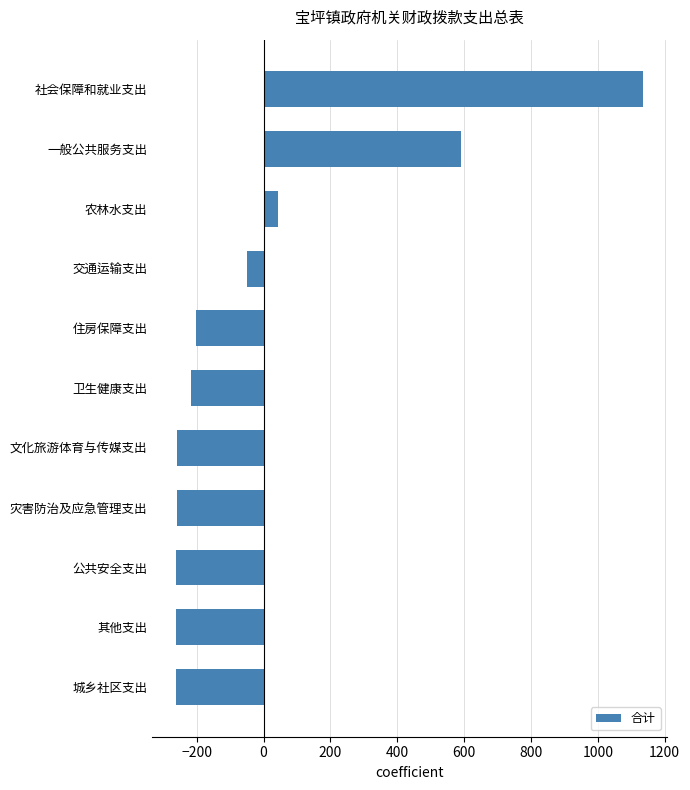

Where is the data nearest to the value 436?

一般公共服务支出